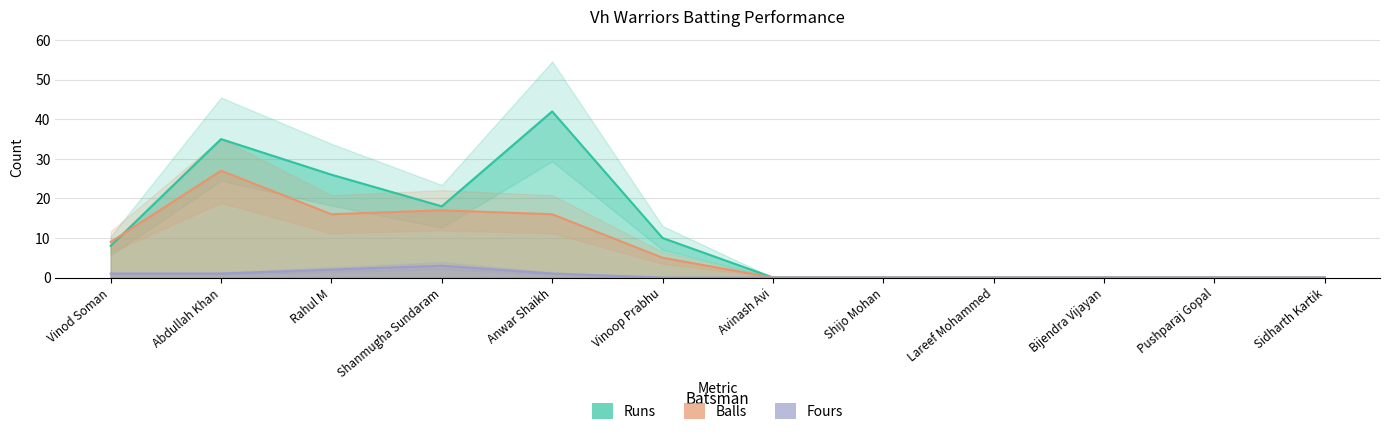

True or false: Runs and Balls cross at least once.

True